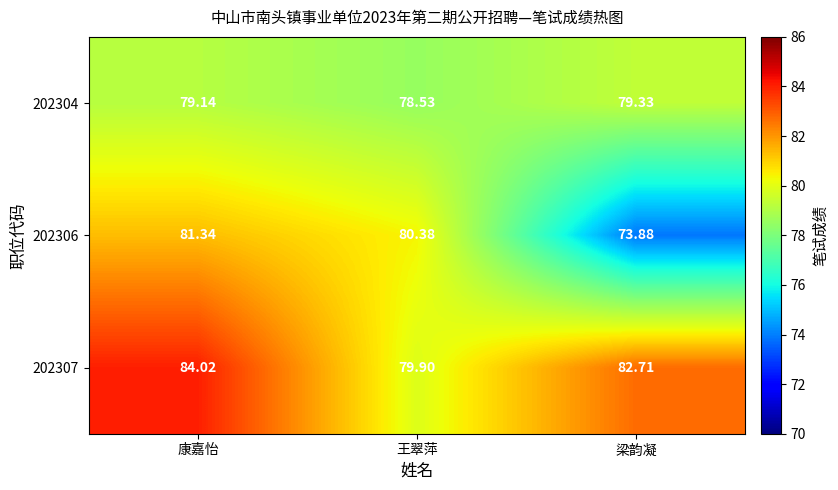

Is the value of 202304 at 康嘉怡 greater than the value of 202306 at 王翠萍?

No